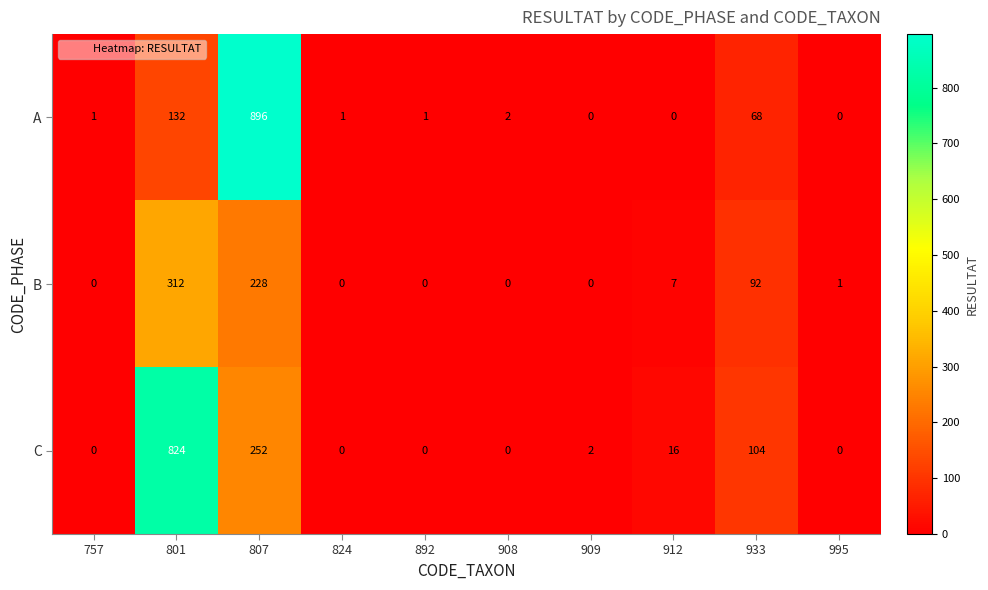

Reading left to right, extract all data points from this chart.

A: 757=1	801=132	807=896	824=1	892=1	908=2	909=0	912=0	933=68	995=0
B: 757=0	801=312	807=228	824=0	892=0	908=0	909=0	912=7	933=92	995=1
C: 757=0	801=824	807=252	824=0	892=0	908=0	909=2	912=16	933=104	995=0